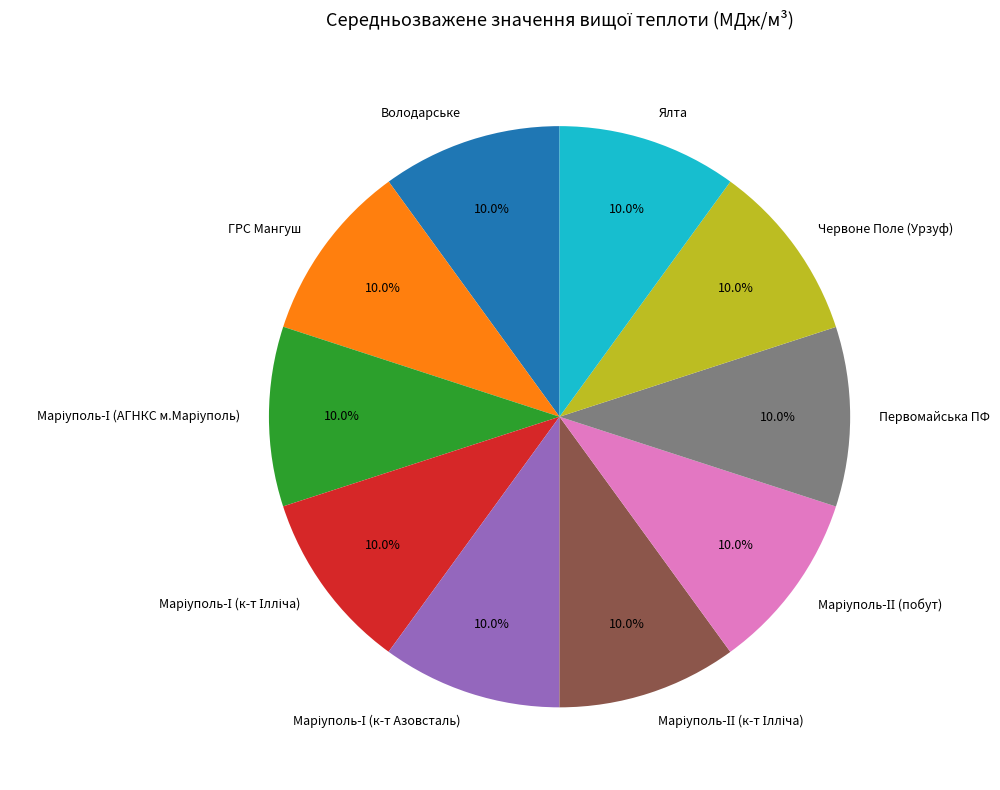

Combined, what portion of the pie is Володарське and Ялта?

20.0%